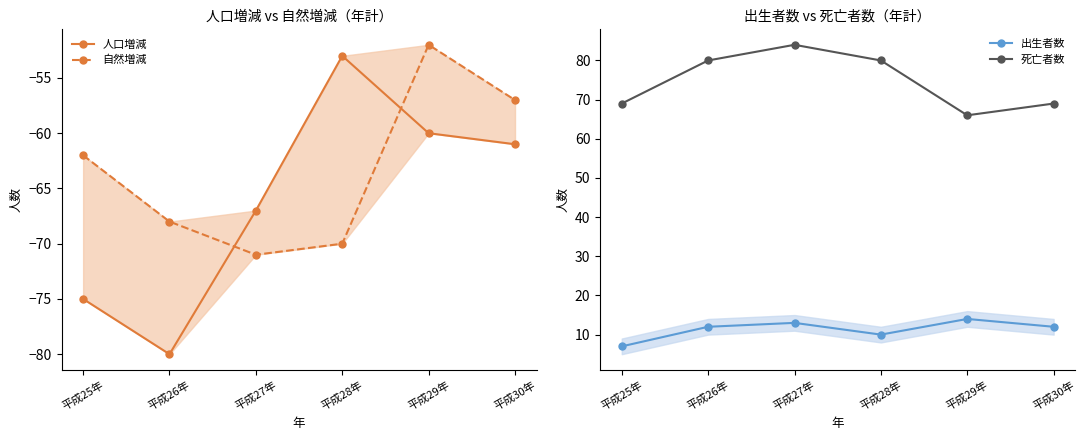

Is it true that 自然増減 equals -62 at 平成25年?

True